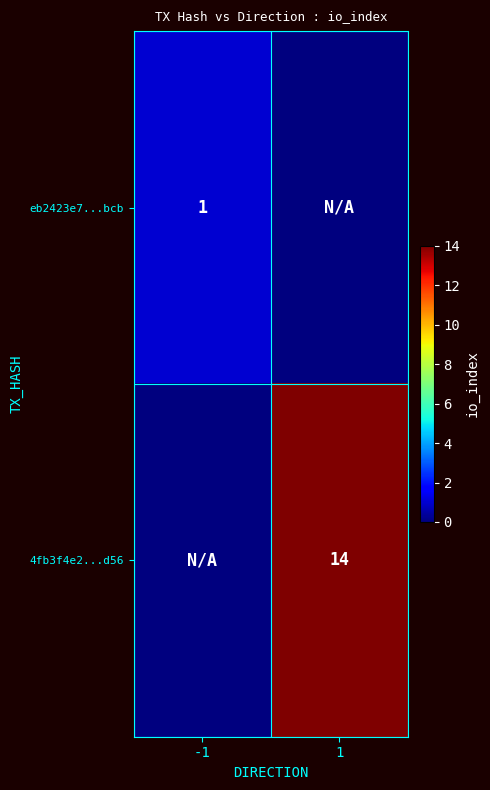

The eb2423e7...bcb series shows 2 at -1. True or false?

False